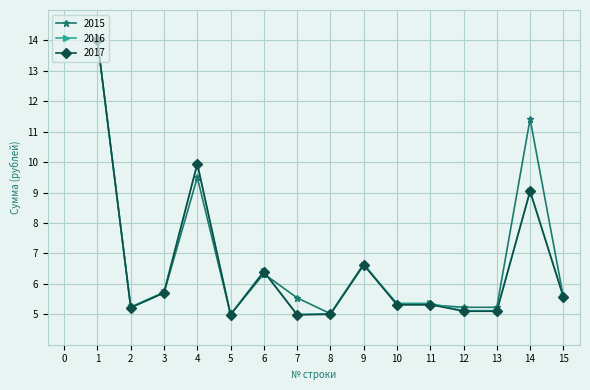

What is the sum of all 2017 values?

98.3